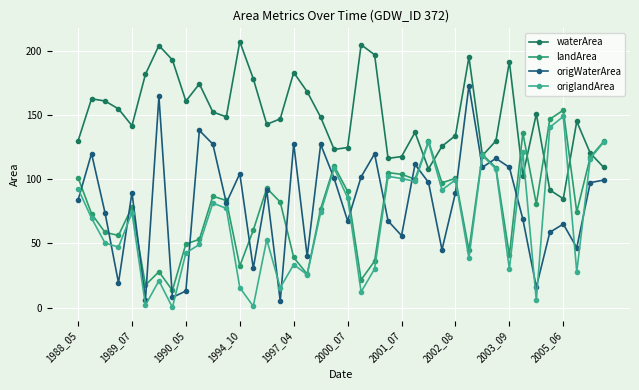

True or false: origlandArea has more than 1 points higher than both neighbors.

True